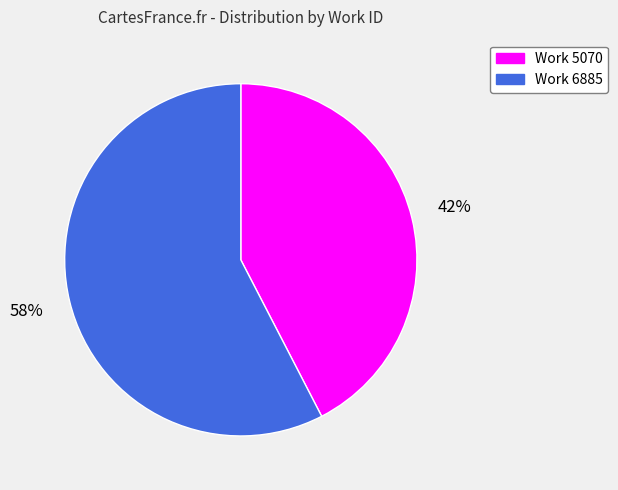

Which slice is the largest?

Work 6885